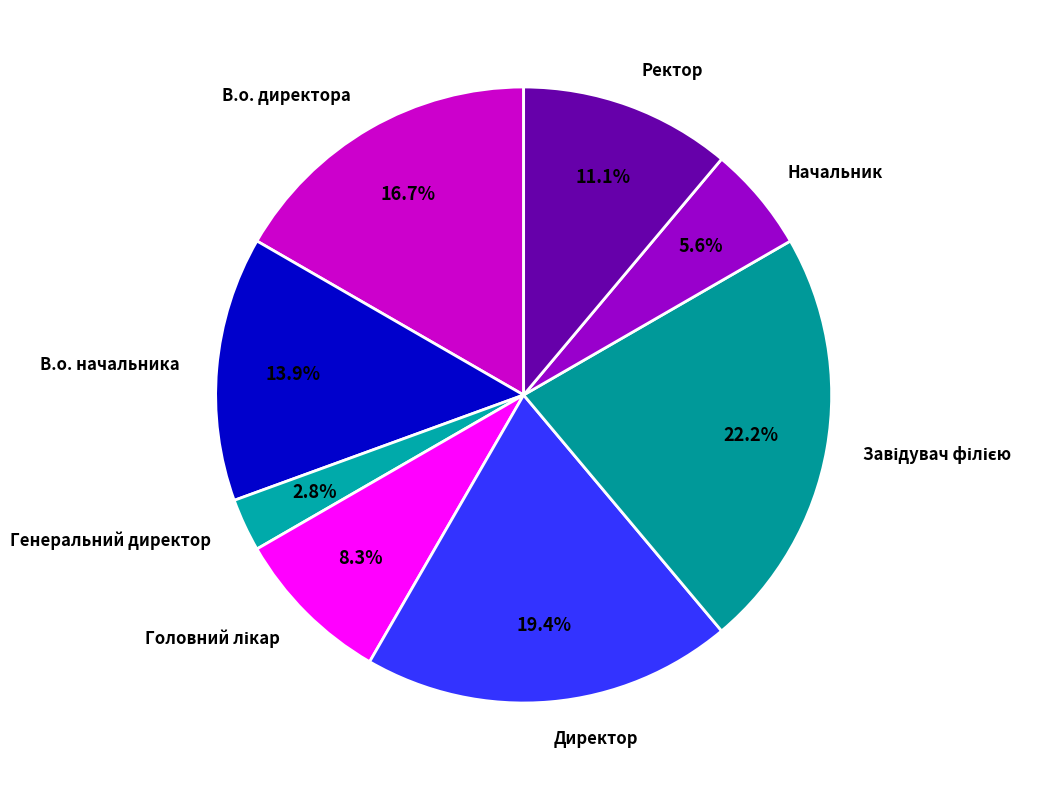

Combined, what portion of the pie is Ректор and В.о. начальника?

25.0%